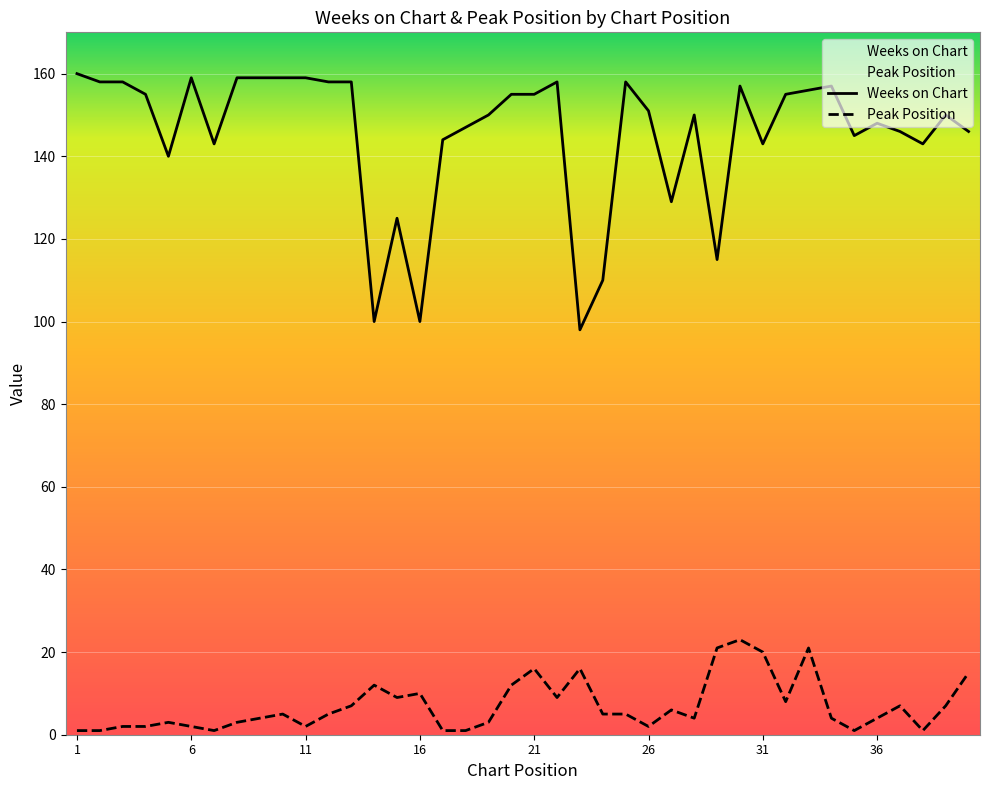

What is the greatest value displayed?

160